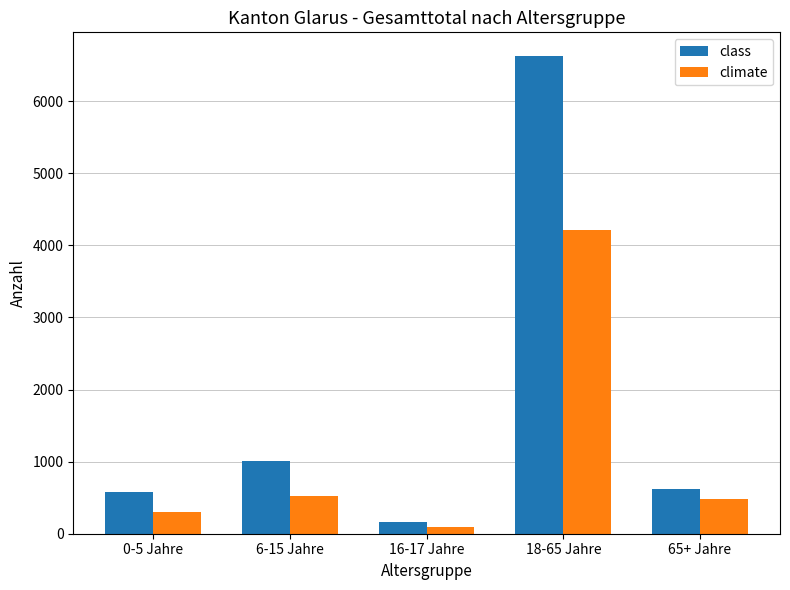

What is the highest value of the class series?

6624